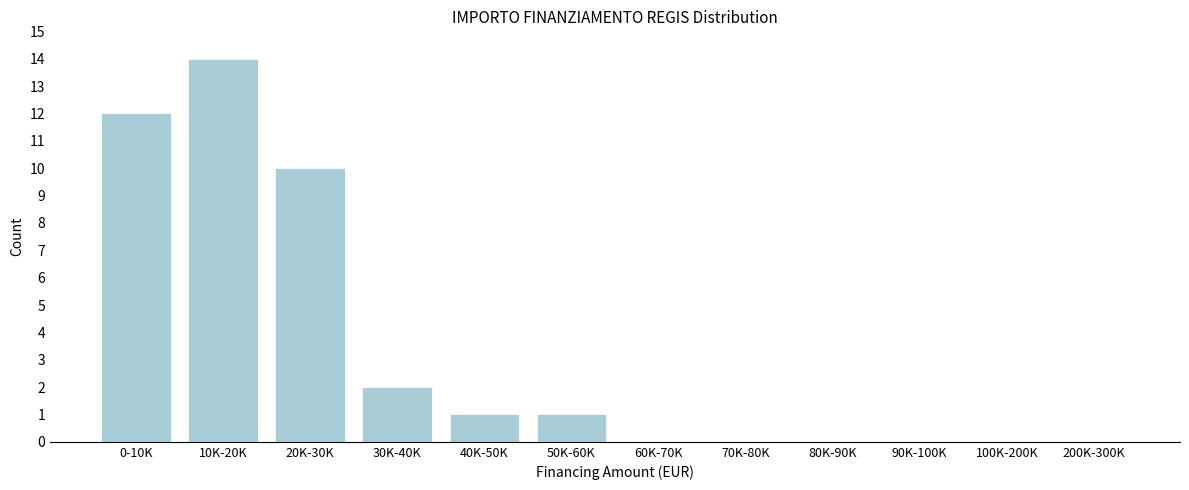

Reading right to left, what are all the values shown in this chart?

200K-300K=0	100K-200K=0	90K-100K=0	80K-90K=0	70K-80K=0	60K-70K=0	50K-60K=1	40K-50K=1	30K-40K=2	20K-30K=10	10K-20K=14	0-10K=12